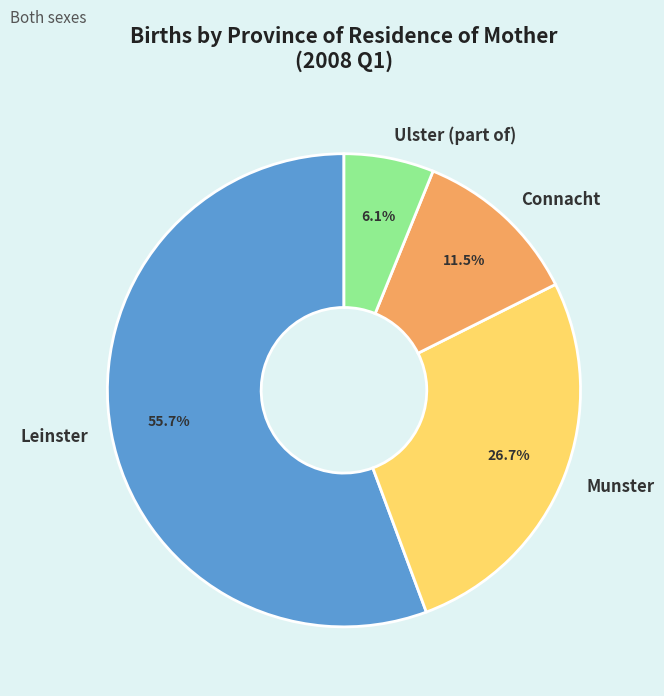

Which slice represents more than half of the pie?

Leinster